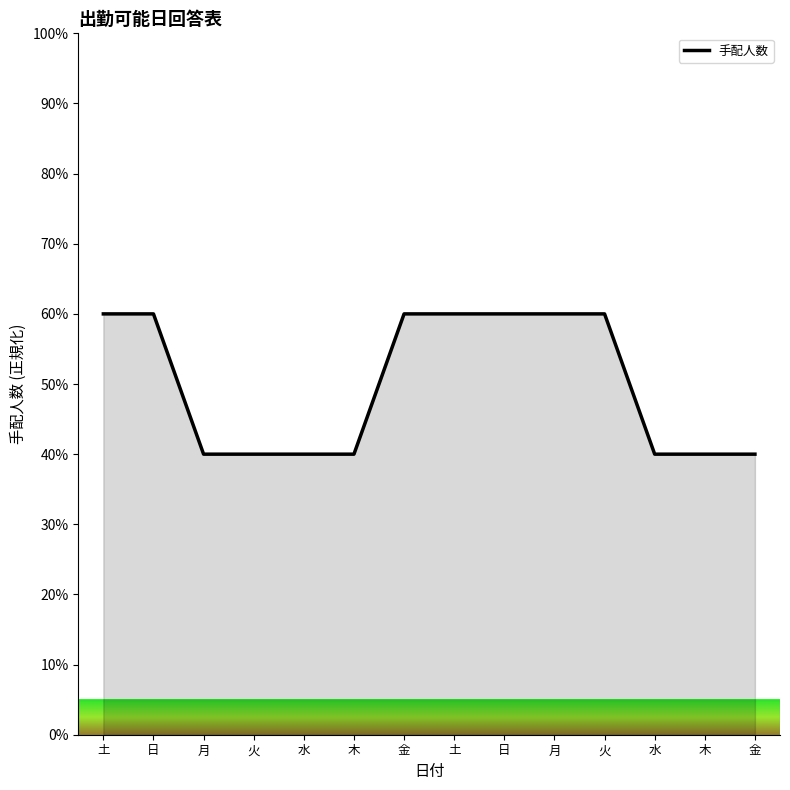

What is the sum of the values at 火 and 土?

120